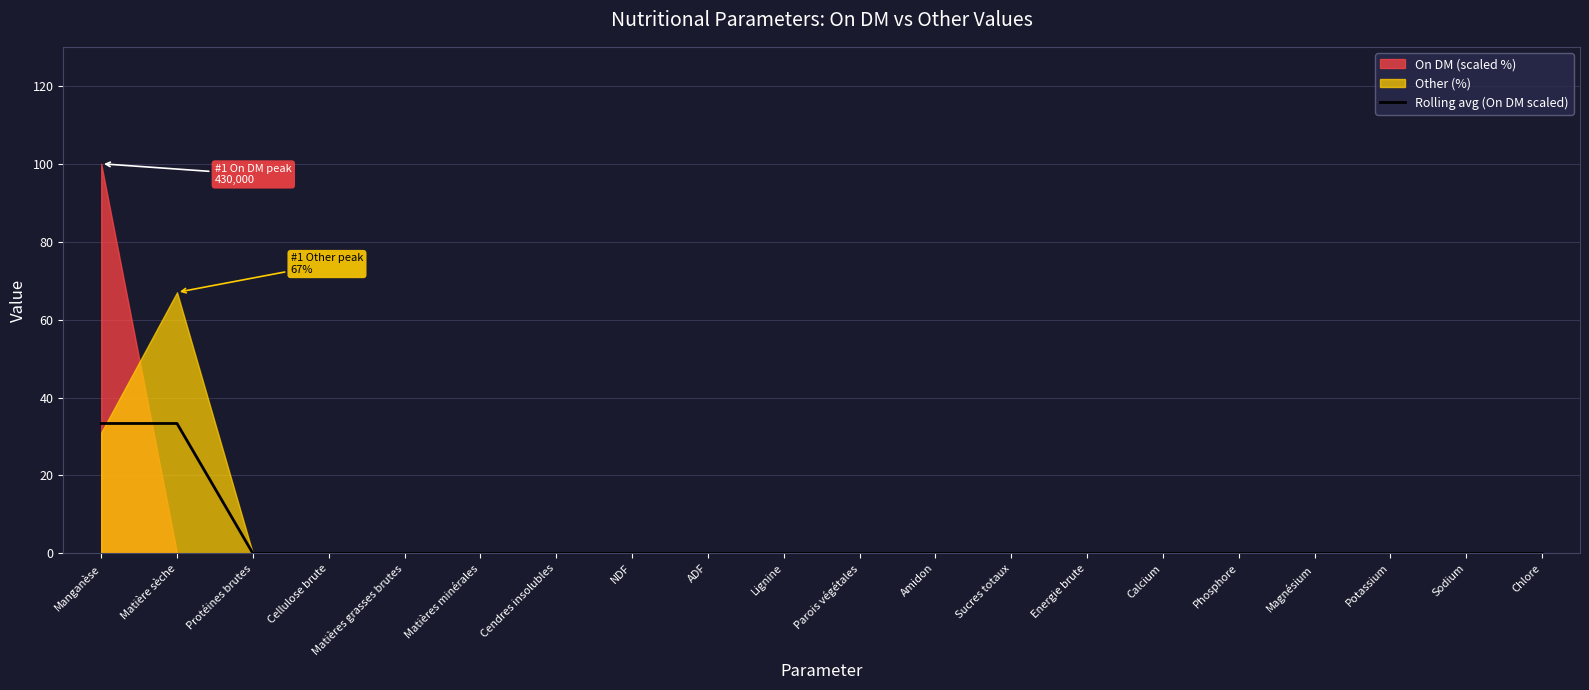

The Rolling avg (On DM scaled) series shows 58.3 at Matière sèche. True or false?

False